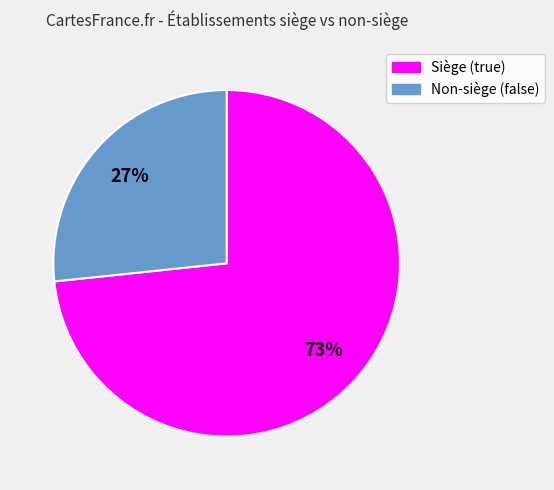

Which category has the smallest portion of the pie?

Non-siège (false)